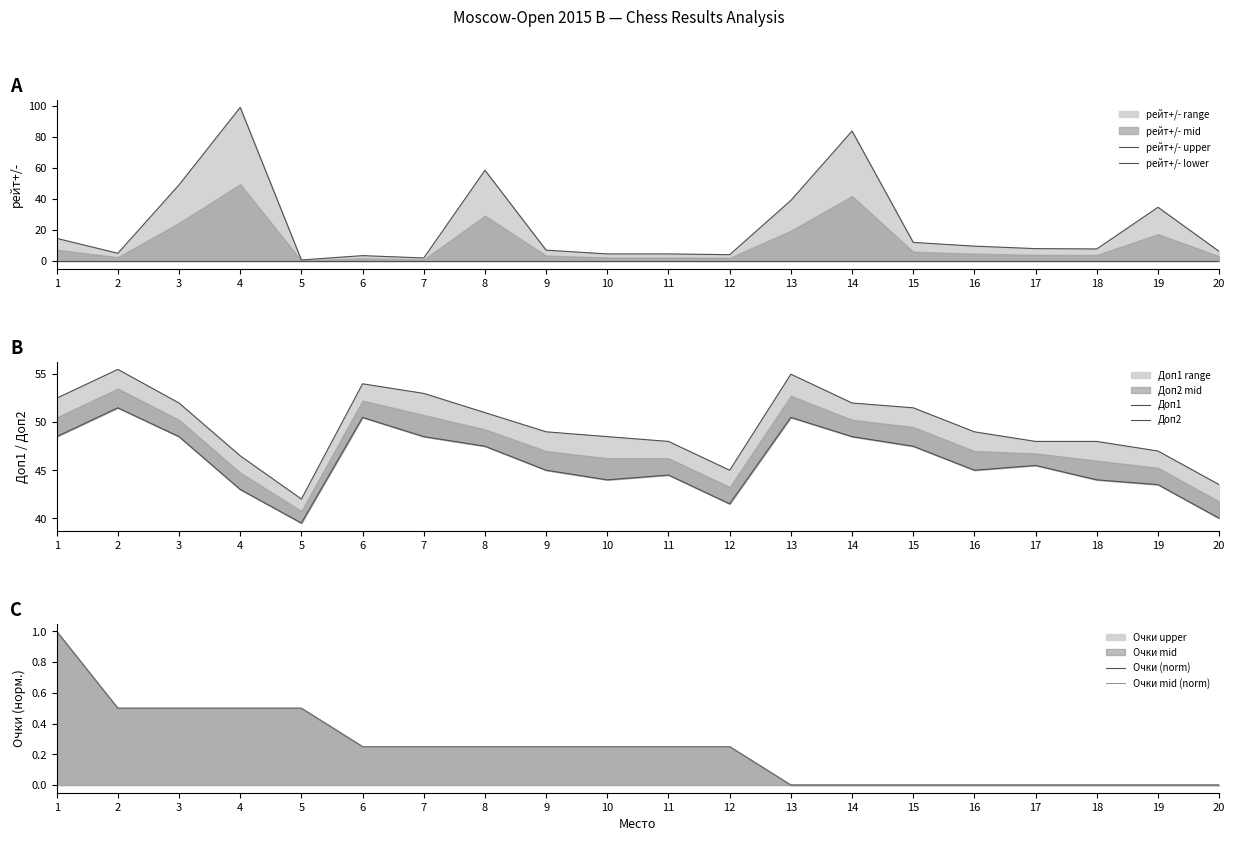

Which category has the lowest value in the рейт+/- lower series?

1